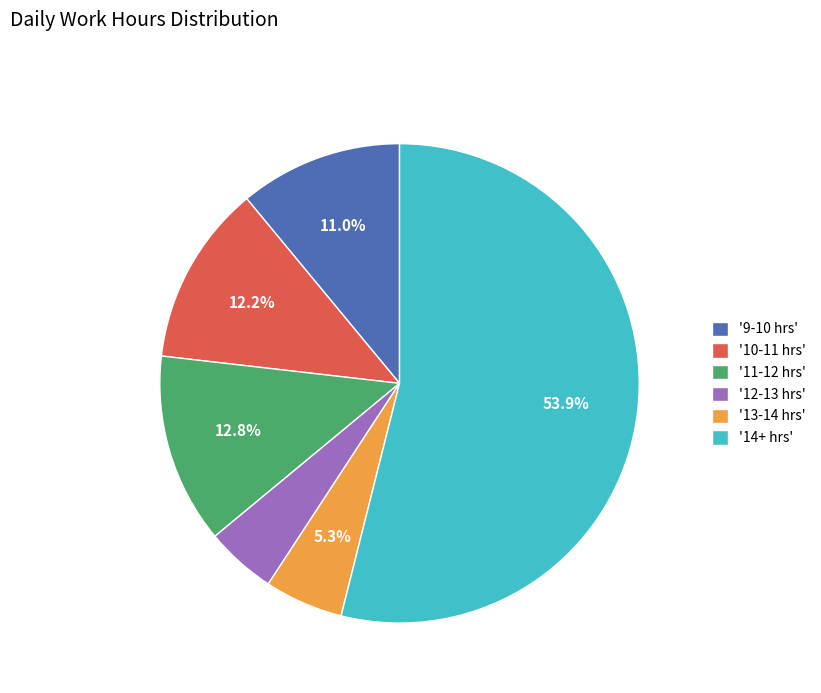

Which has a higher value, '13-14 hrs' or '14+ hrs'?

'14+ hrs'